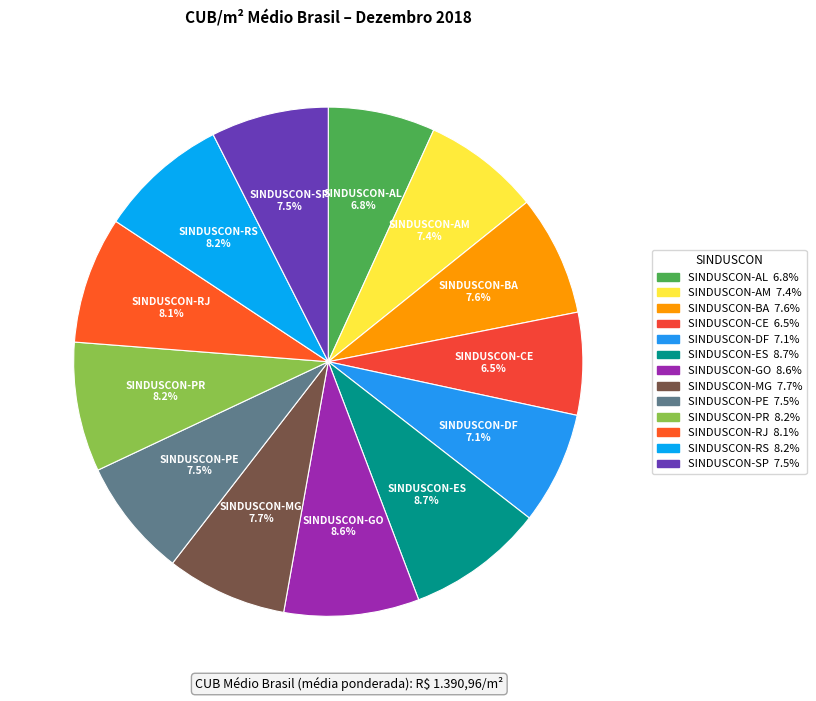

Is SINDUSCON-PE the majority of the pie?

No